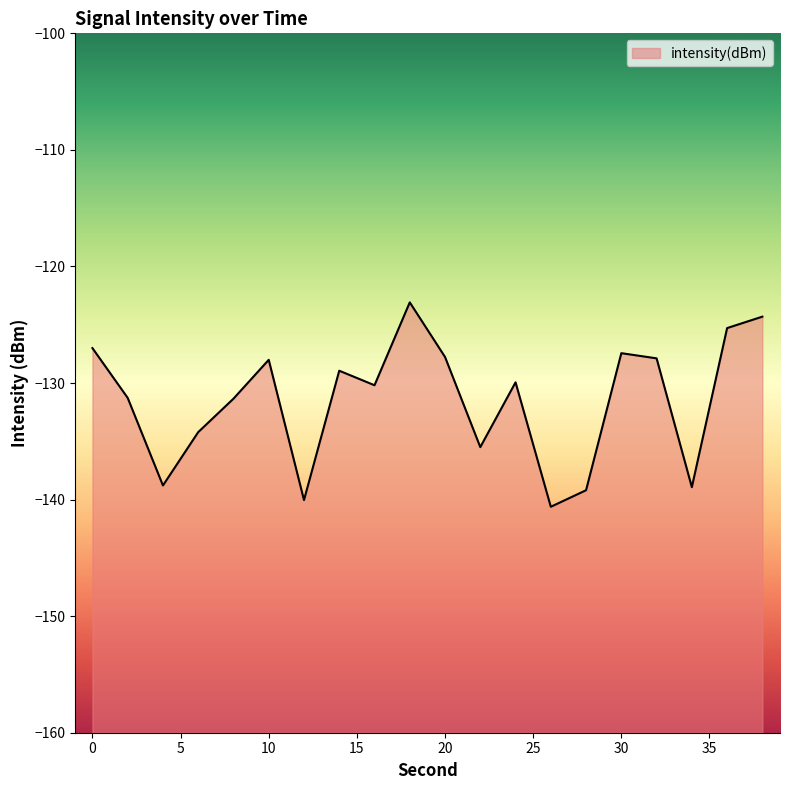

How many points are higher than both their immediate neighbors (excluding endpoints)?

5